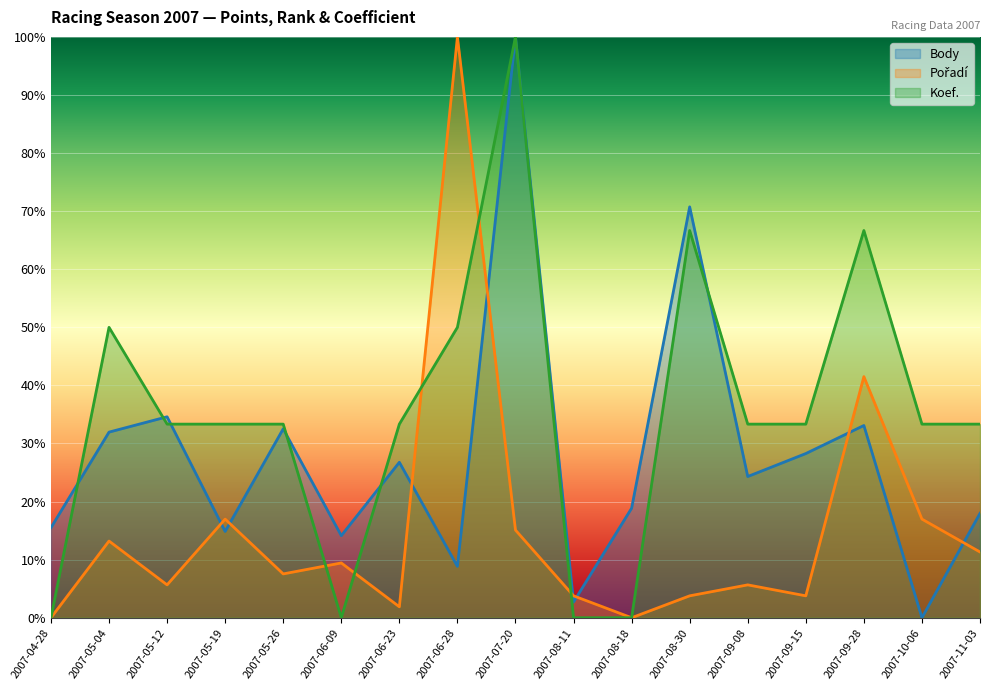

Reading right to left, what are all the values shown in this chart?

Body: 2007-11-03=18.0	2007-10-06=0.0	2007-09-28=33.1	2007-09-15=28.3	2007-09-08=24.3	2007-08-30=70.7	2007-08-18=18.9	2007-08-11=2.7	2007-07-20=100.0	2007-06-28=8.9	2007-06-23=26.8	2007-06-09=14.1	2007-05-26=32.5	2007-05-19=14.9	2007-05-12=34.6	2007-05-04=32.0	2007-04-28=15.5
Pořadí: 2007-11-03=11.3	2007-10-06=17.0	2007-09-28=41.5	2007-09-15=3.8	2007-09-08=5.7	2007-08-30=3.8	2007-08-18=0.0	2007-08-11=3.8	2007-07-20=15.1	2007-06-28=100.0	2007-06-23=1.9	2007-06-09=9.4	2007-05-26=7.5	2007-05-19=17.0	2007-05-12=5.7	2007-05-04=13.2	2007-04-28=0.0
Koef.: 2007-11-03=33.3	2007-10-06=33.3	2007-09-28=66.7	2007-09-15=33.3	2007-09-08=33.3	2007-08-30=66.7	2007-08-18=0.0	2007-08-11=0.0	2007-07-20=100.0	2007-06-28=50.0	2007-06-23=33.3	2007-06-09=0.0	2007-05-26=33.3	2007-05-19=33.3	2007-05-12=33.3	2007-05-04=50.0	2007-04-28=0.0